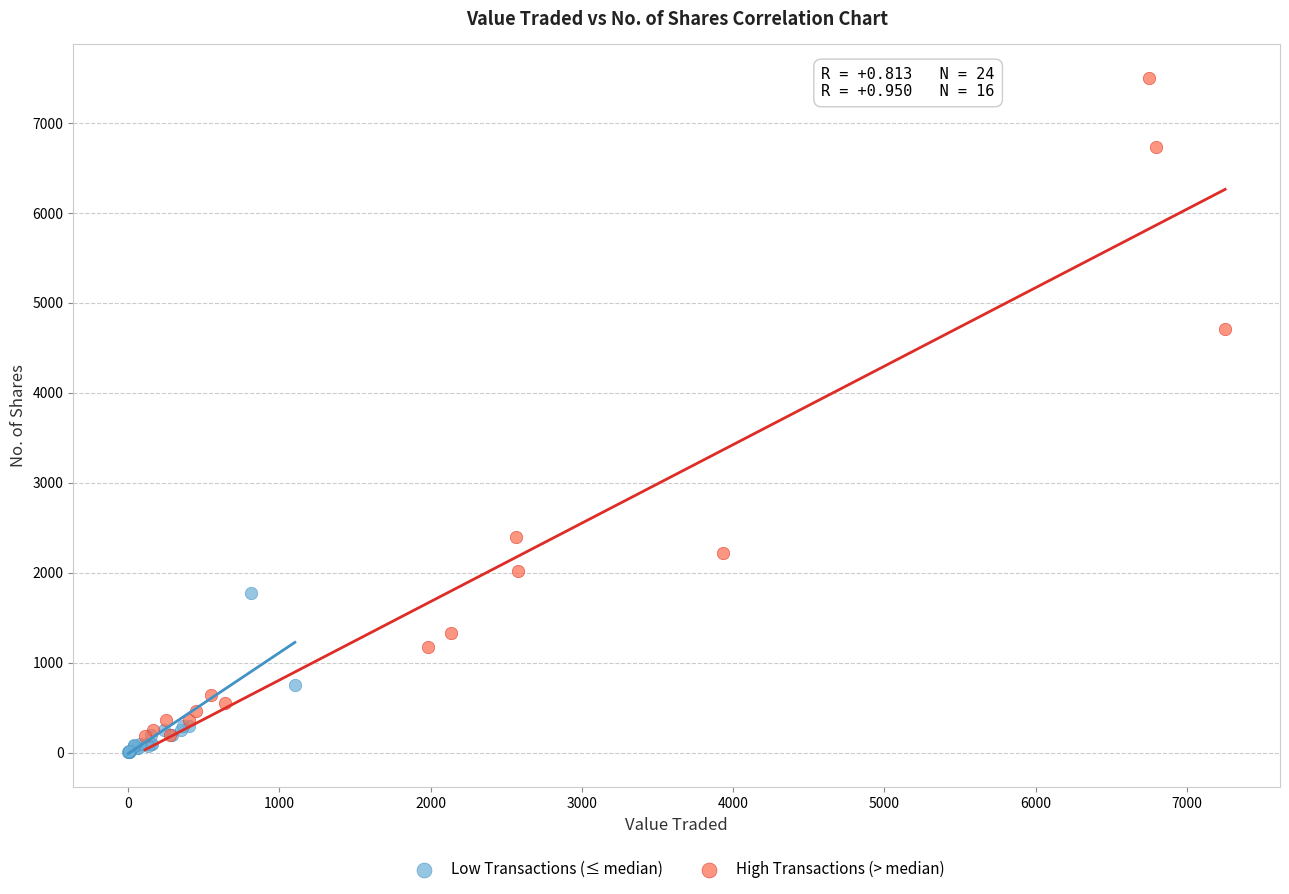

Which series has the widest spread of Y values?

High Transactions (> median)